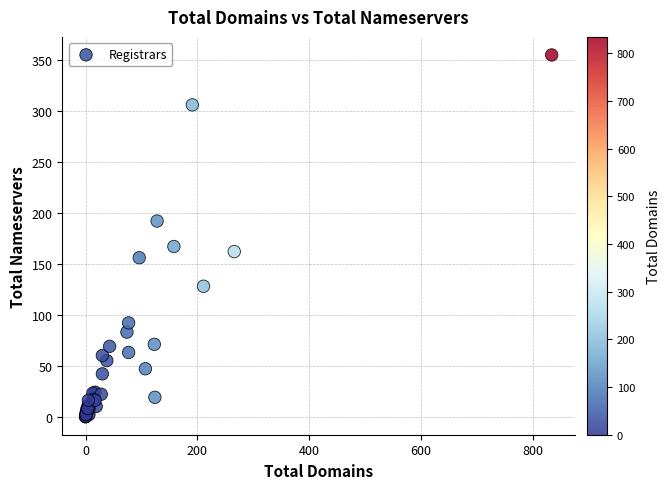

What Y value in the scatter plot is closest to 177?

167